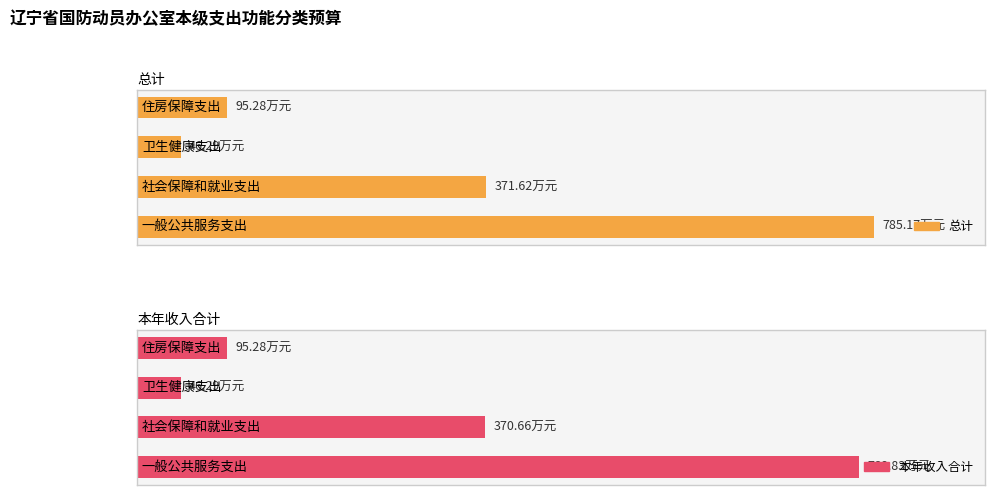

Where is 本年收入合计 nearest to the value 407?

1